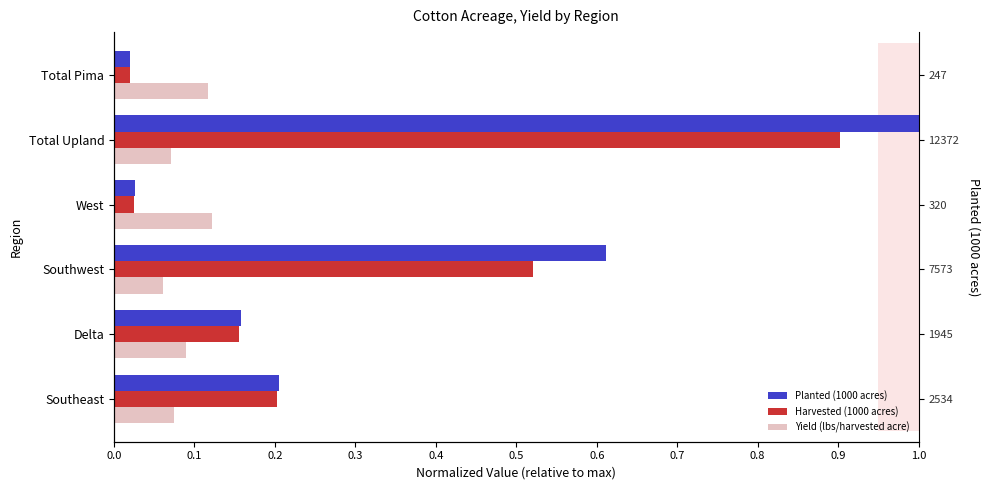

Is the value of Planted (1000 acres) at Southwest greater than the value of Harvested (1000 acres) at Total Upland?

No